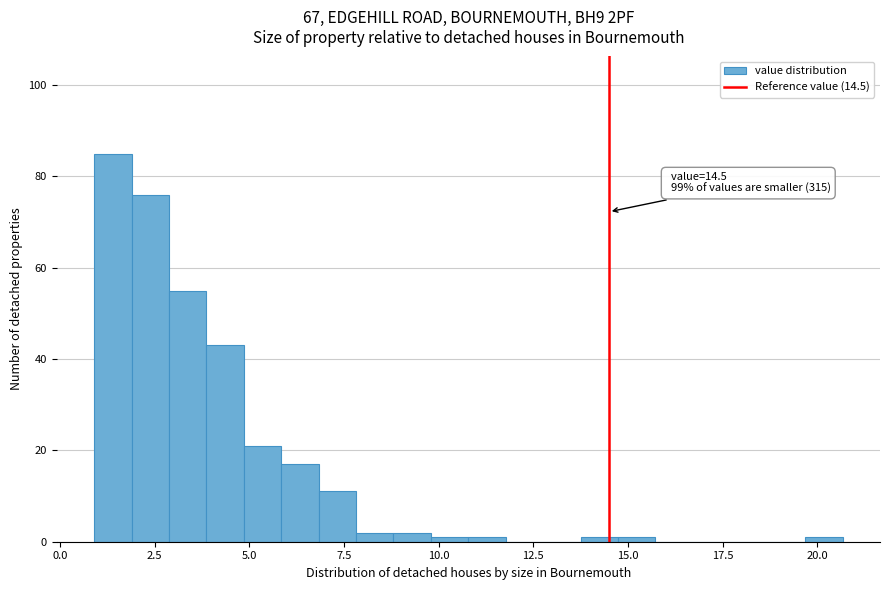

Read against the x-axis, roughly where is the centre of the tallest bar?

1.5